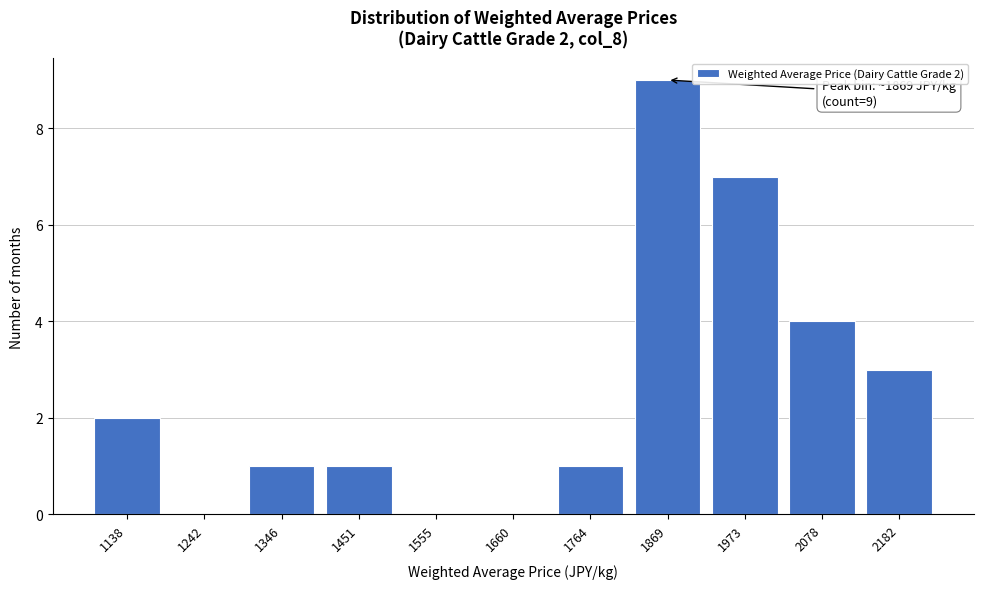

Reading right to left, transcribe all the data shown in this chart.

2182=3	2078=4	1973=7	1869=9	1764=1	1660=0	1555=0	1451=1	1346=1	1242=0	1138=2